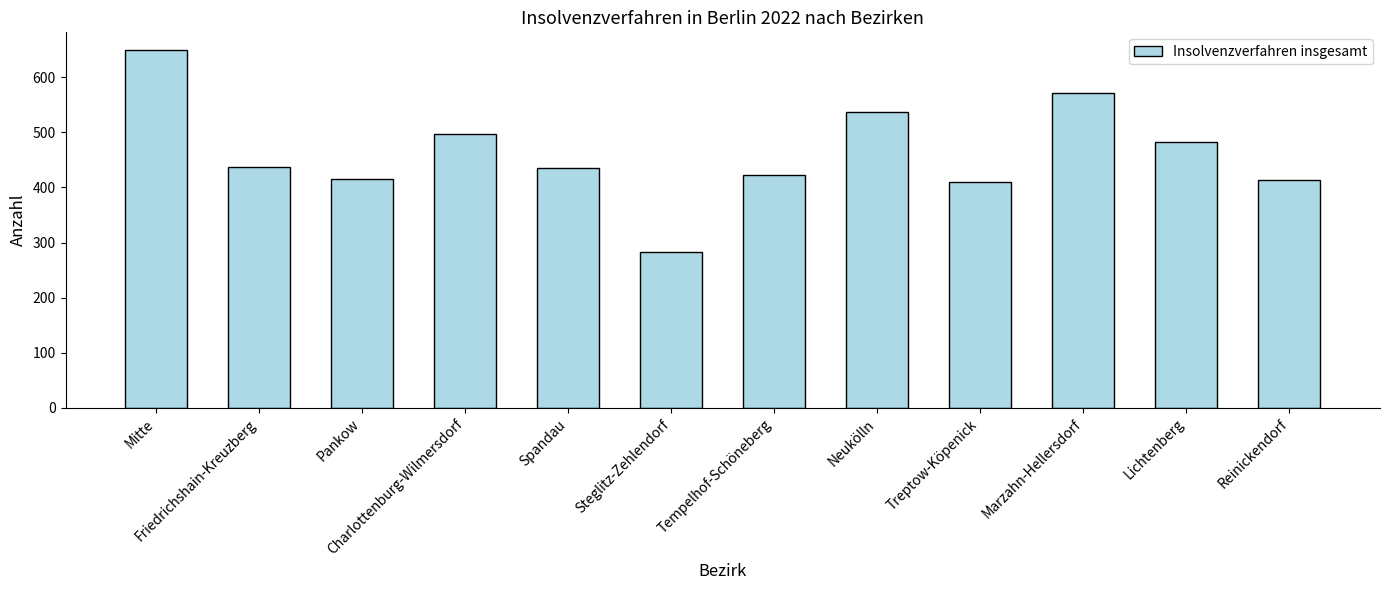

What is the label of the 11th bar from the left?

Lichtenberg